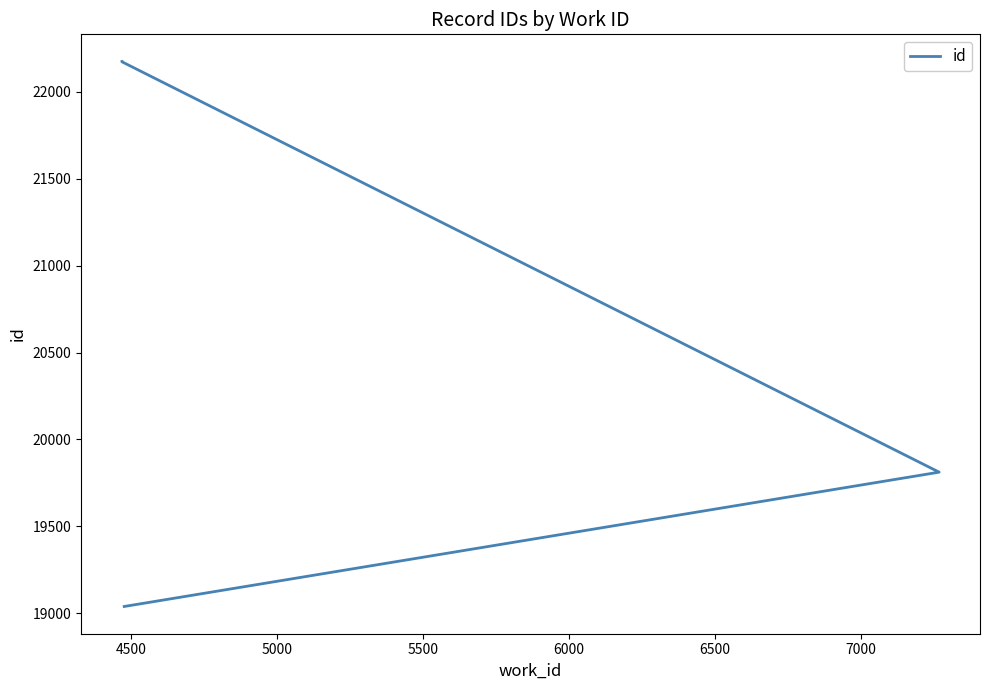

What is the ratio of the value at 4500 to the value at 5500?

0.9